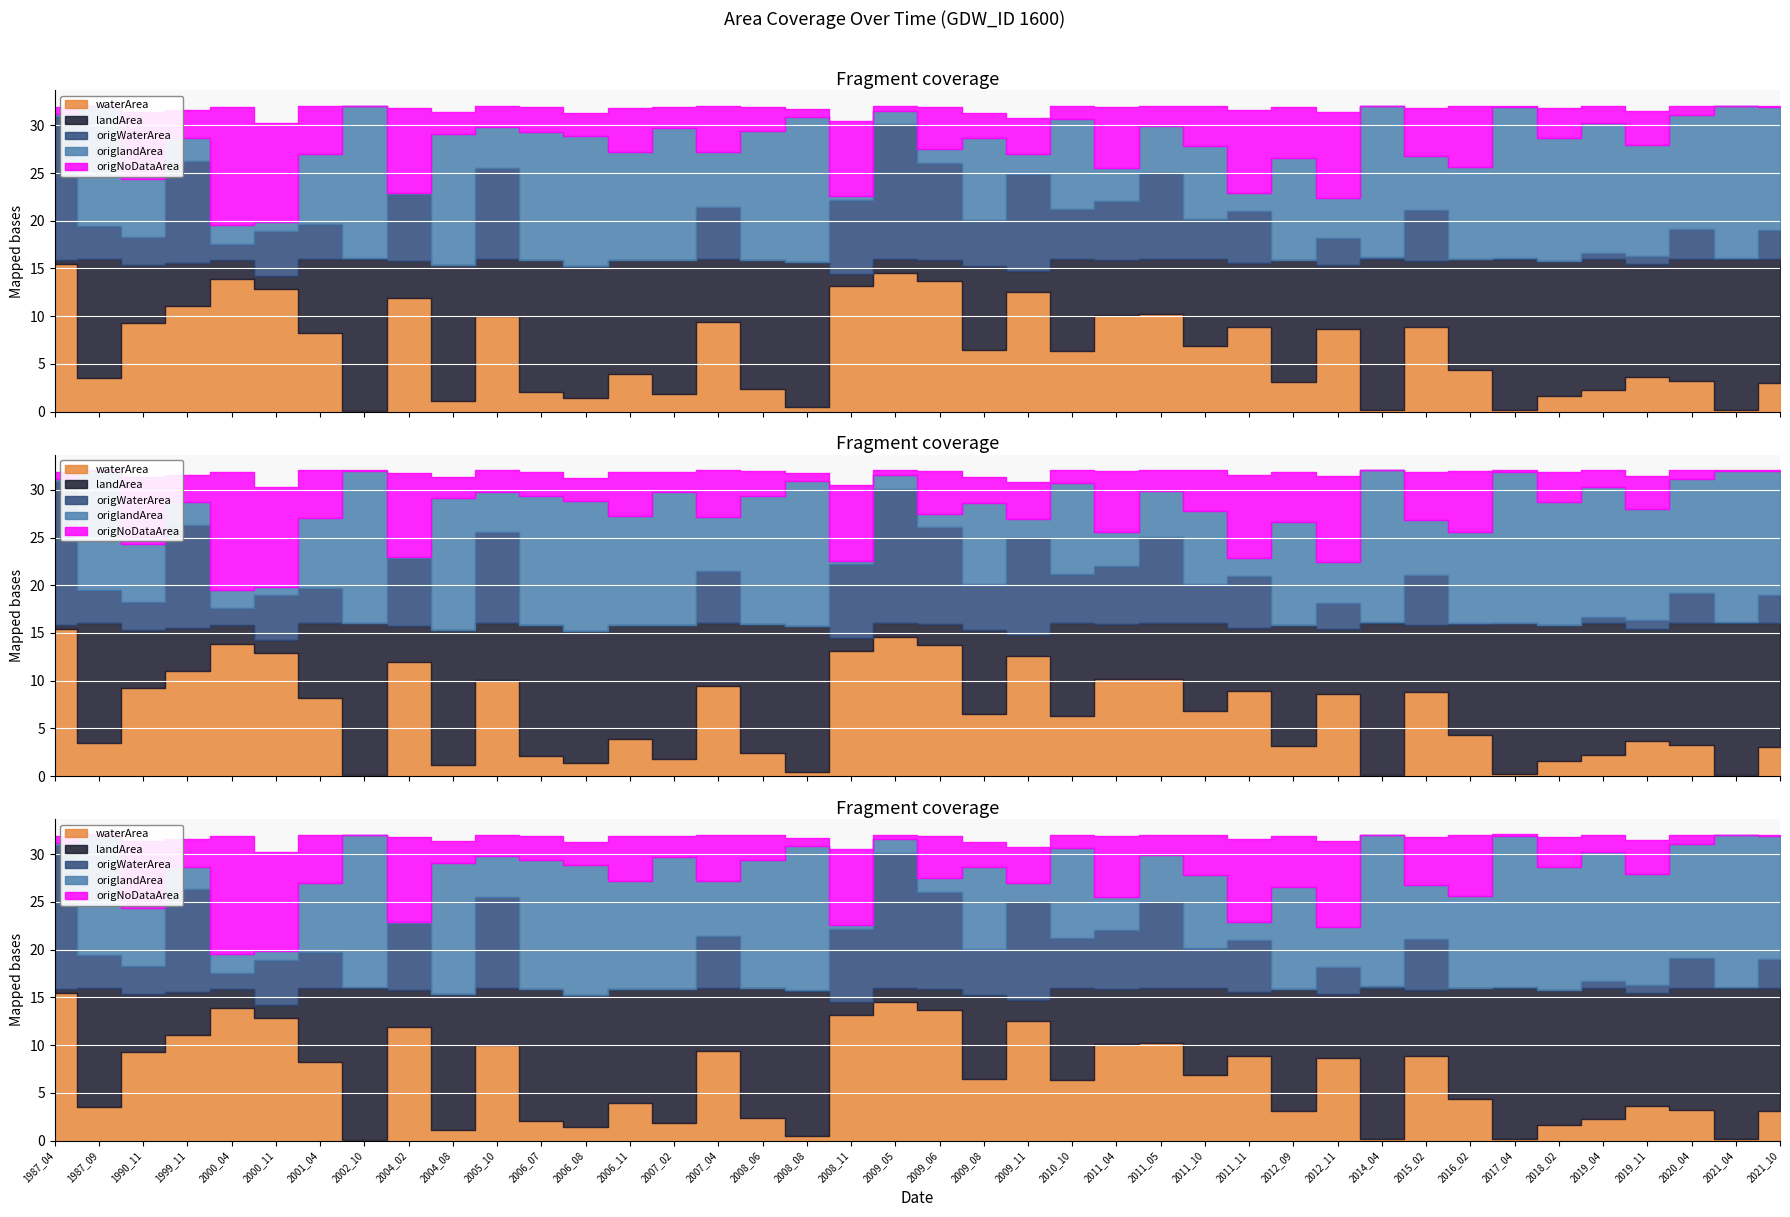

At which category does origNoDataArea reach its first local valley?

1987_09